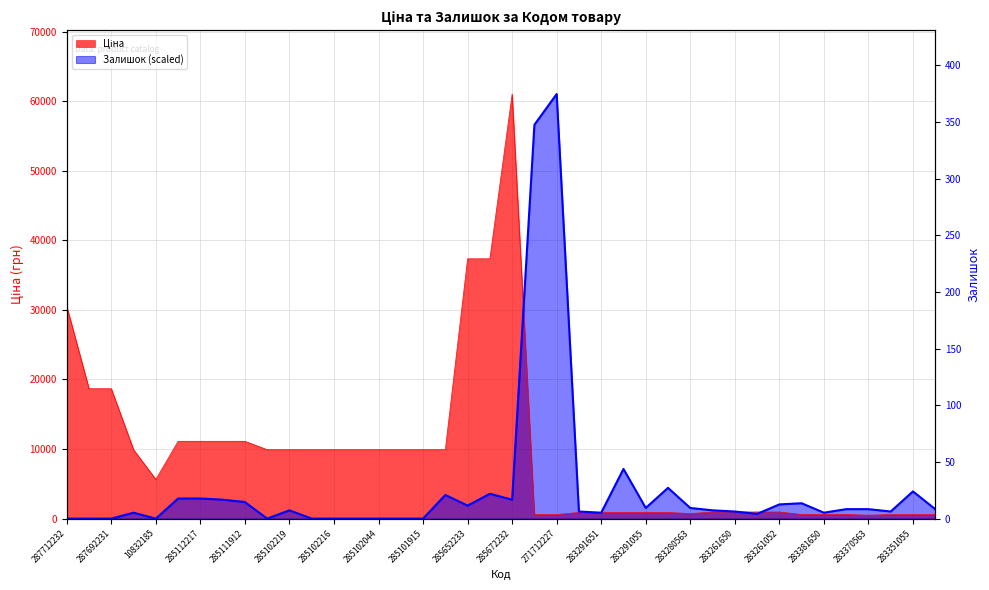

What position from the left is 283381052?

36